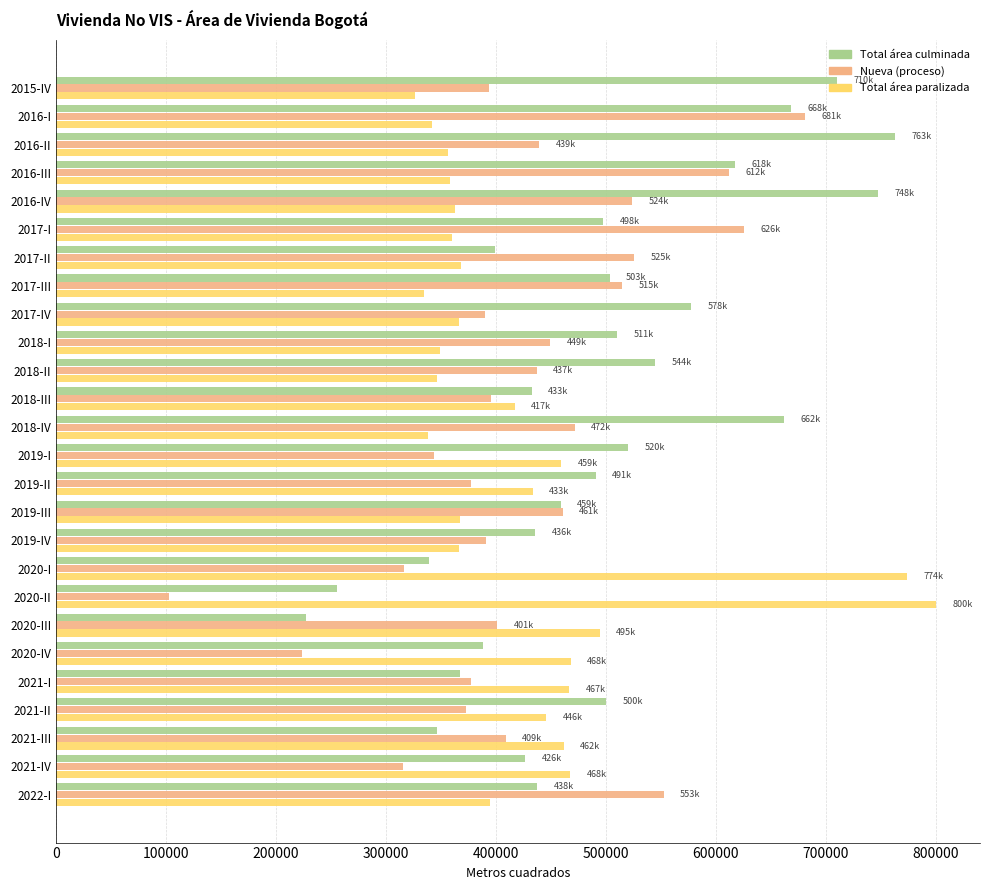

What is the spread (max minus min) of values at 2019-I?

175983